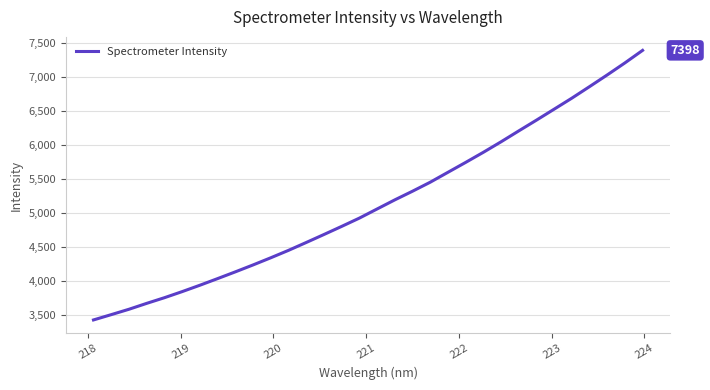

What is the minimum value shown in the chart?

3425.8